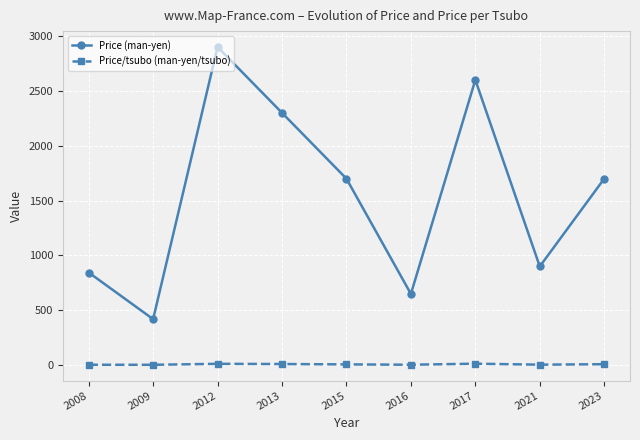

Which series has the widest spread of values?

Price (man-yen)